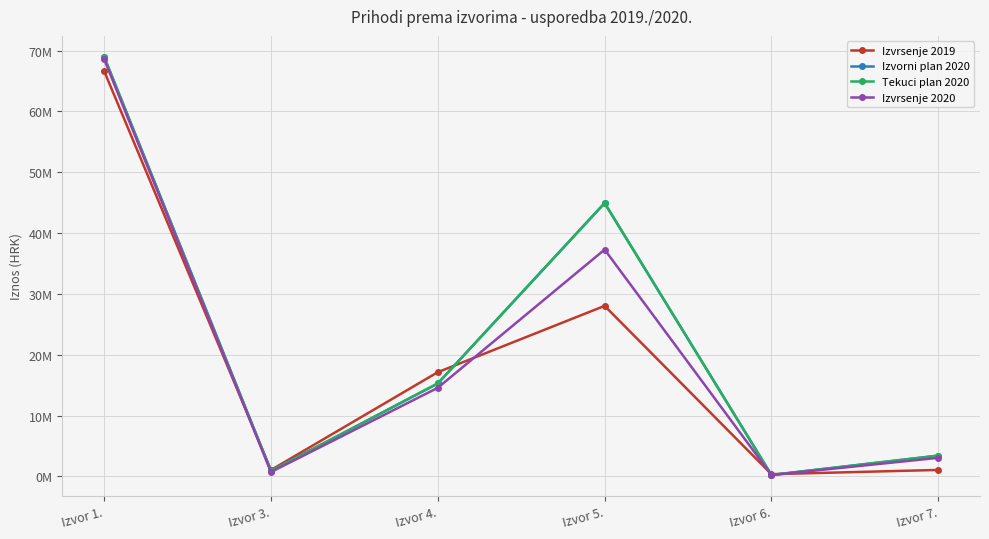

Which label corresponds to the largest value in the chart?

Izvor 1.